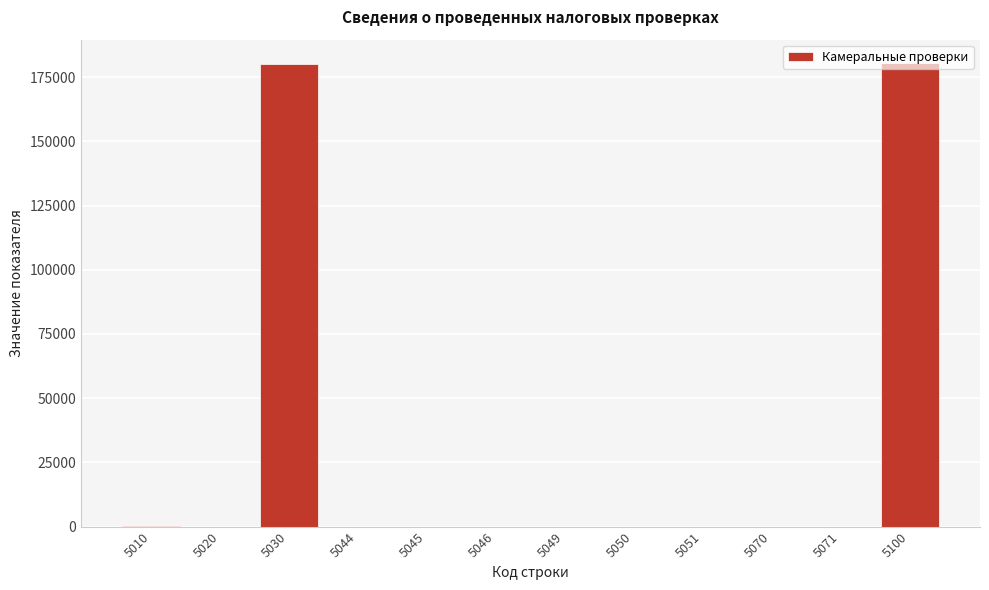

What is the sum of all values?

361178